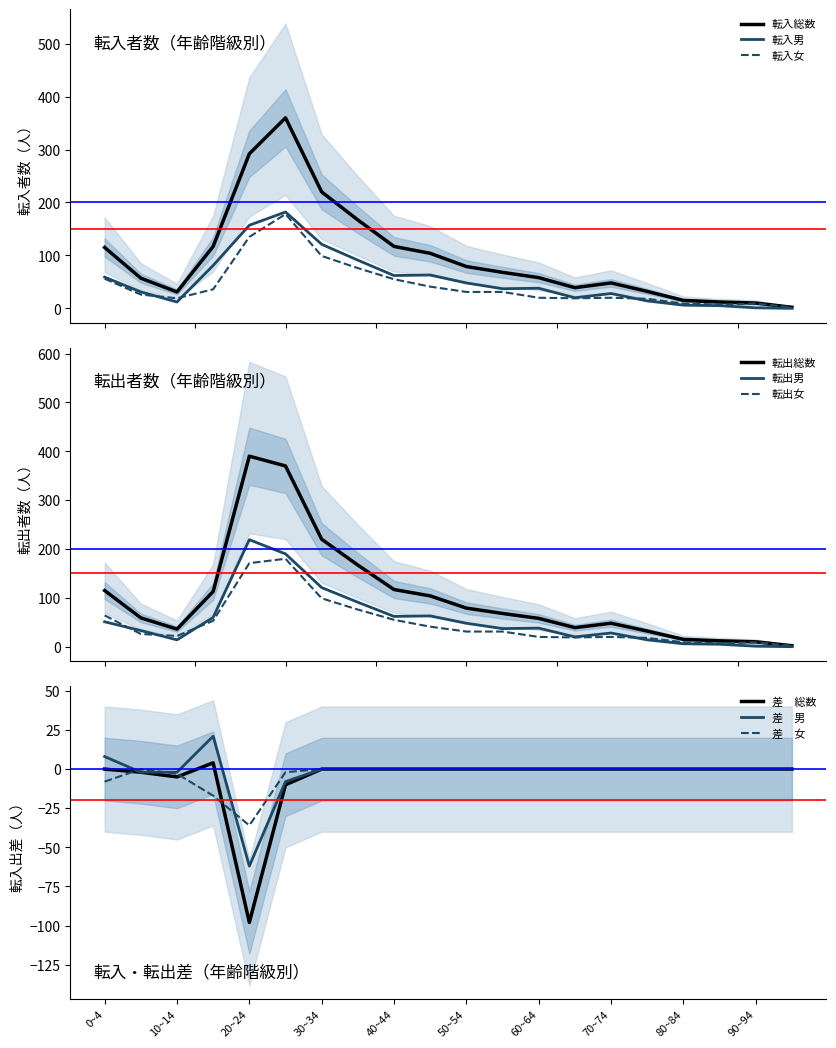

What is the difference between the maximum and minimum values in the 転入総数 series?

358